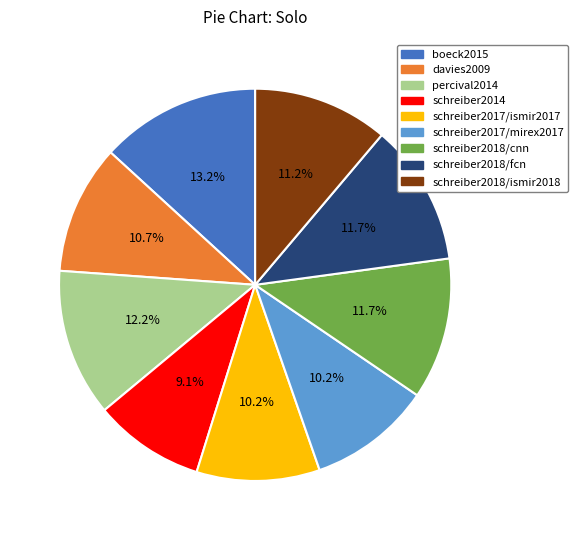

To the nearest percent, what is the average slice percentage?

11%